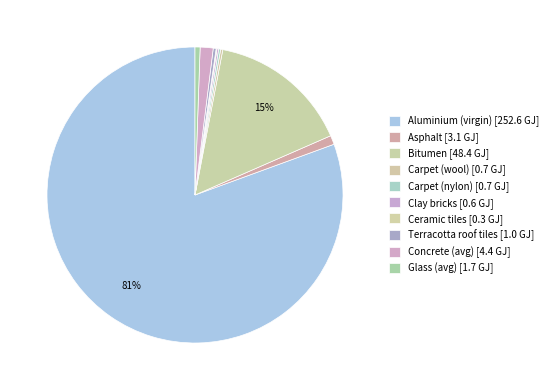

To the nearest percent, what is the average slice percentage?

10%